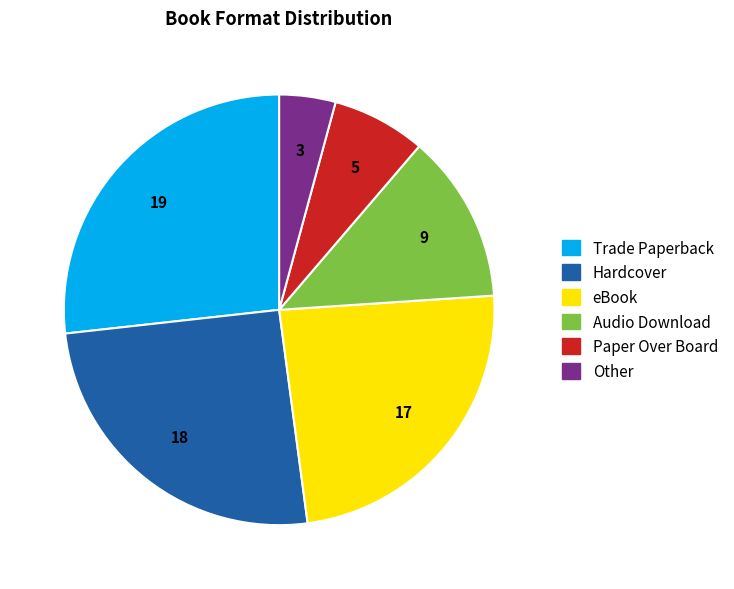

The Audio Download slice represents 18% of the pie. True or false?

False